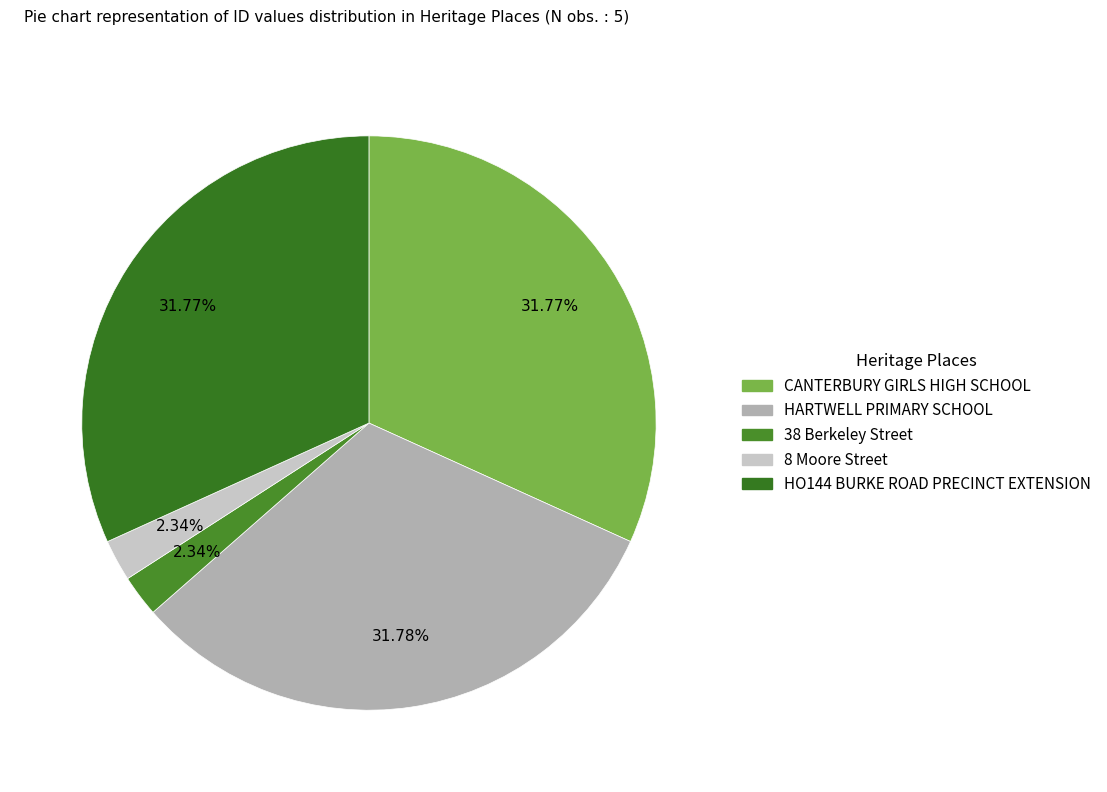

How many slices are in this pie chart?

5